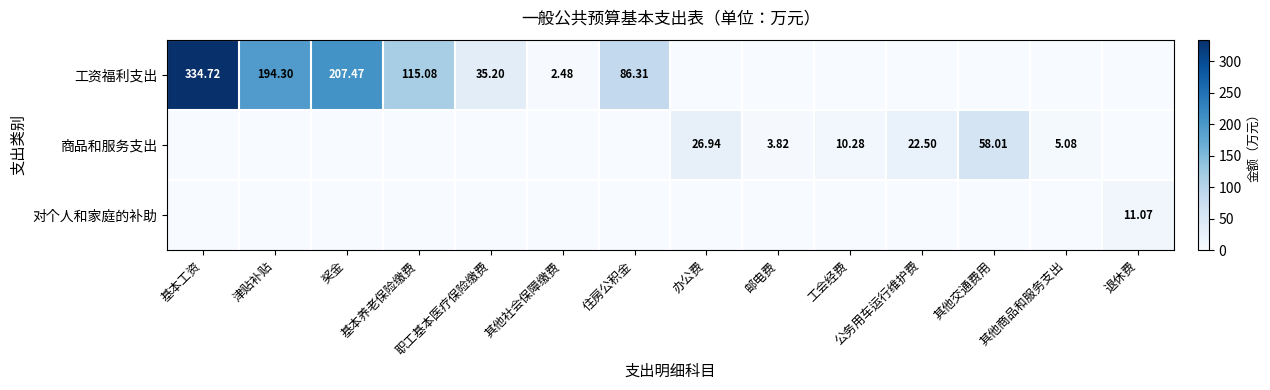

Which label corresponds to the largest value in the chart?

基本工资